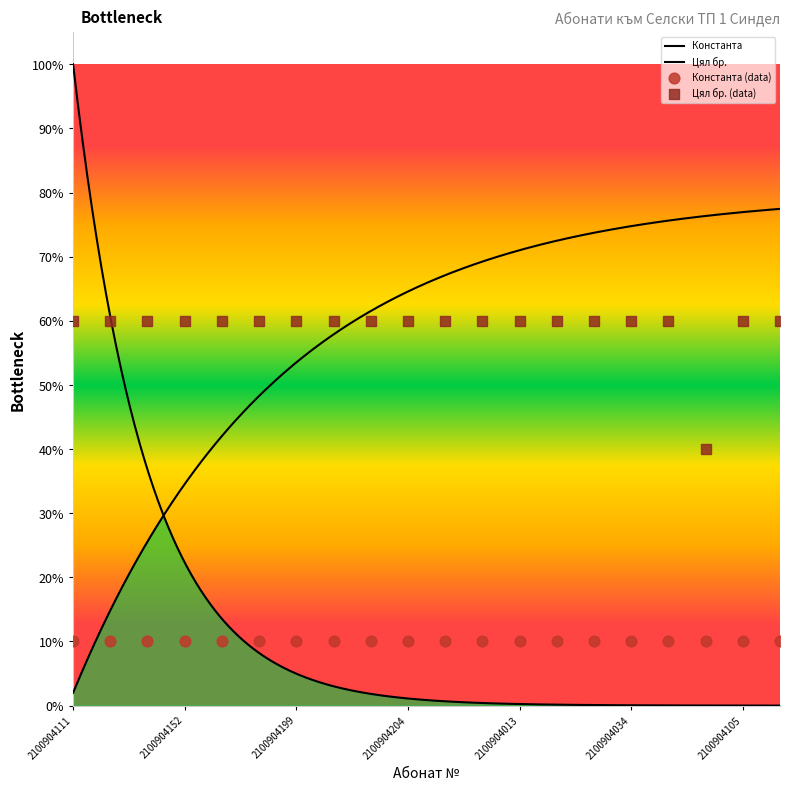

Which has a higher value, 2100904148 or 2100904107?

2100904148